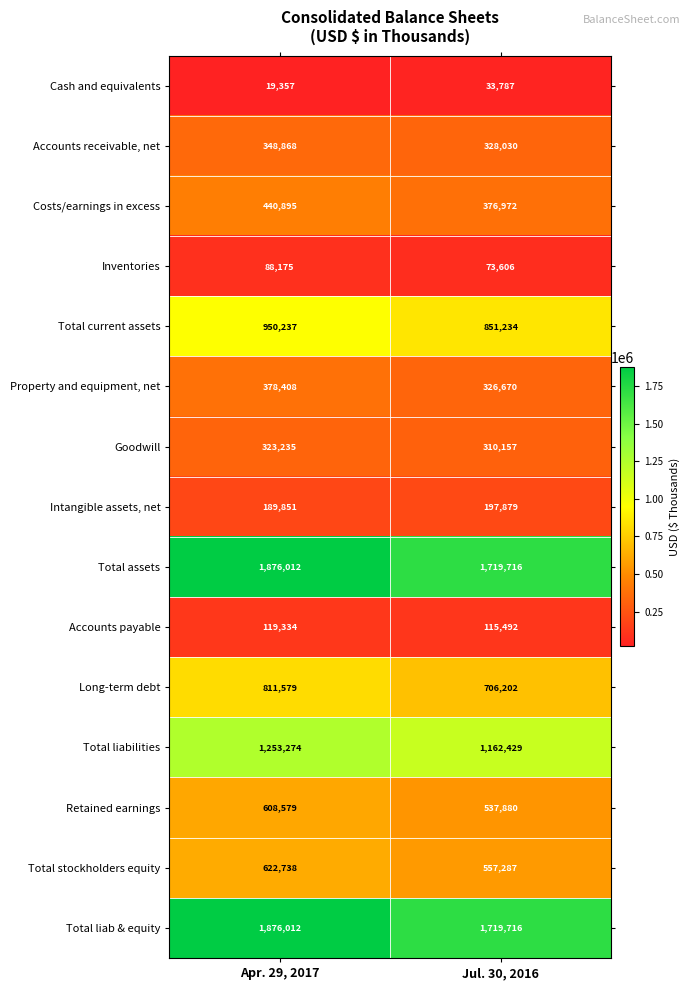

At which category is the sum across all series the highest?

Apr. 29, 2017